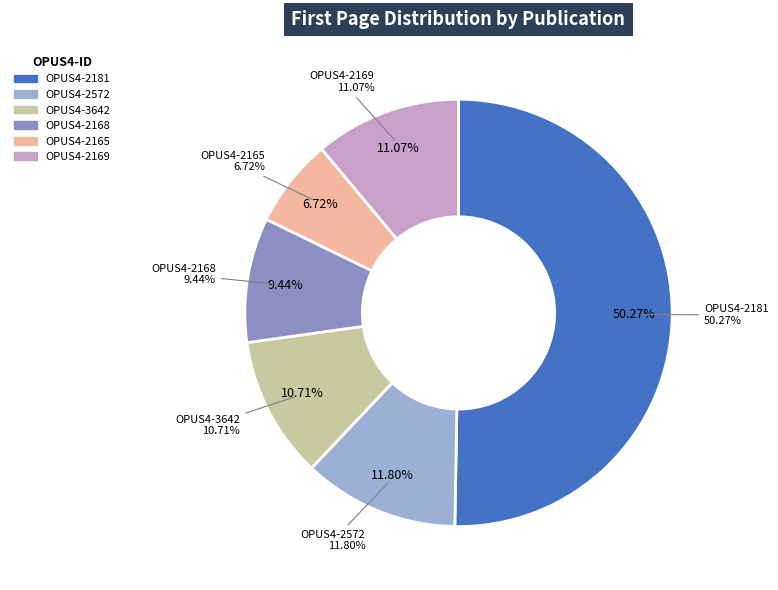

Rank the categories by value from highest to lowest.

OPUS4-2181, OPUS4-2572, OPUS4-2169, OPUS4-3642, OPUS4-2168, OPUS4-2165